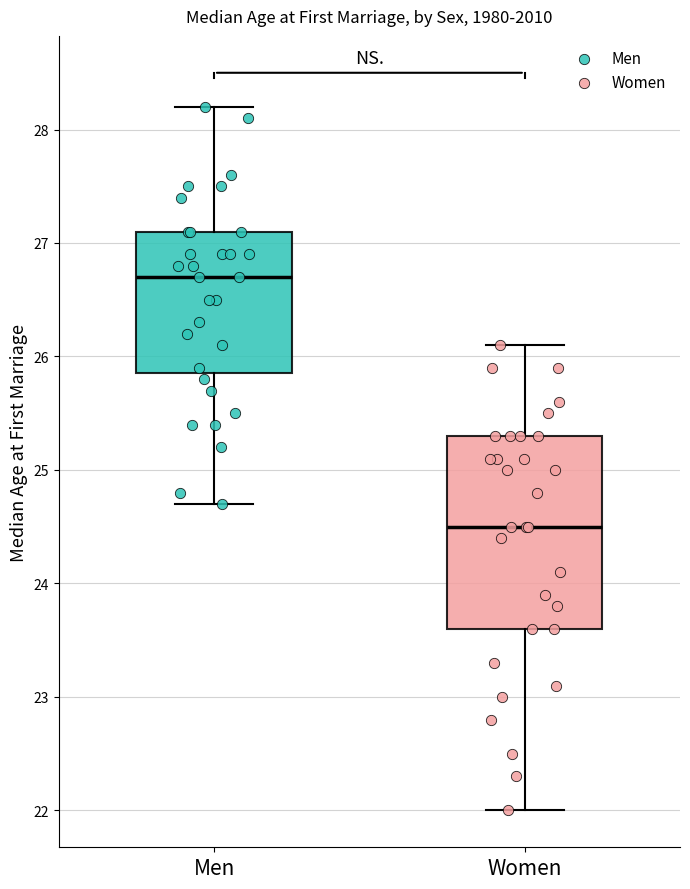

Where is the upper edge of the box for Men on the y-axis? The values are not printed on the chart, so give them approximately, as read against the axis.

27.1